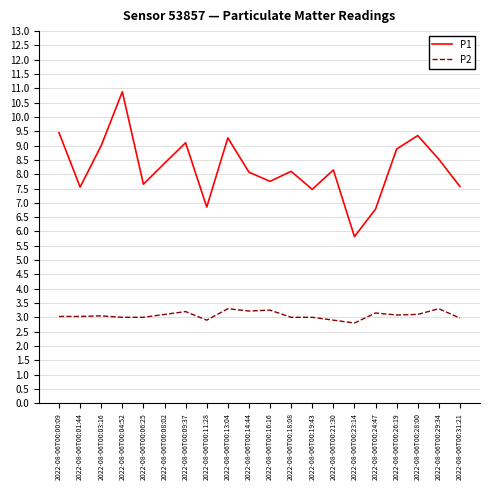

What position from the right is 2022-08-06T00:21:30?

7